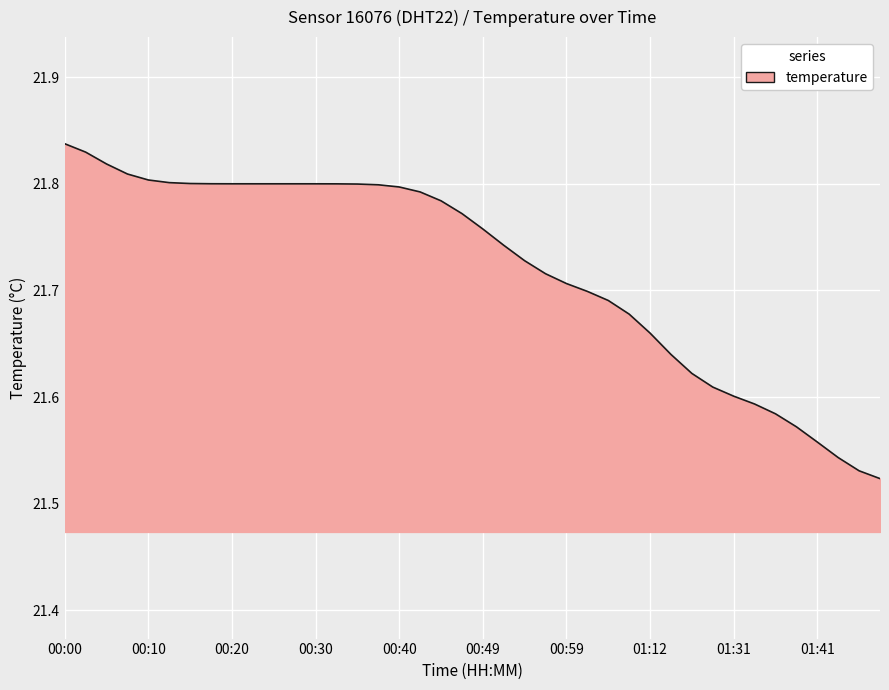

What is the difference between the maximum and minimum values?

0.3